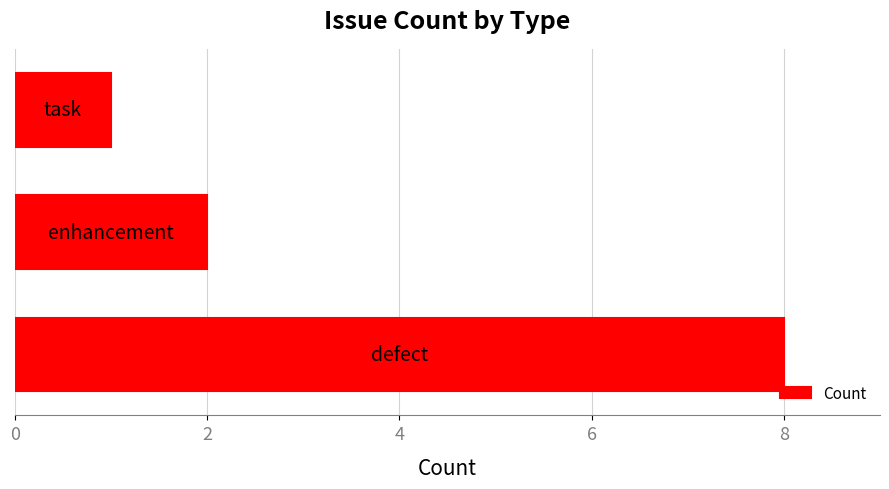

What is the average value?

4